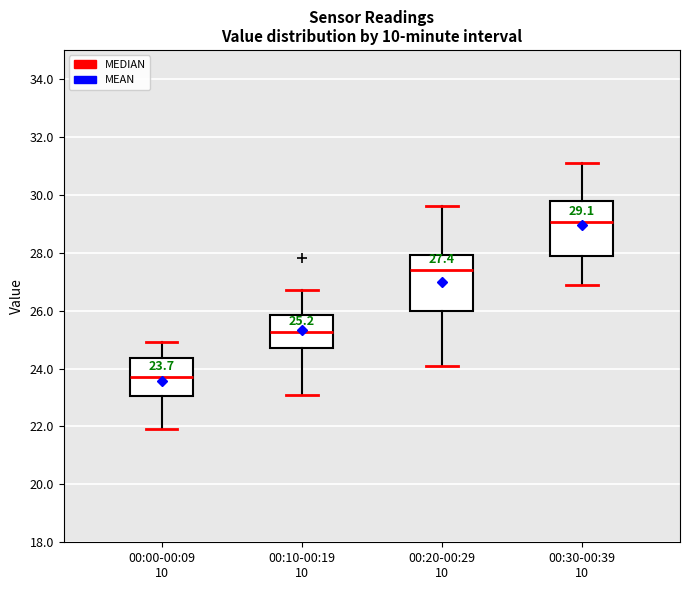

Which box's median line is the highest?

00:30-00:39 10